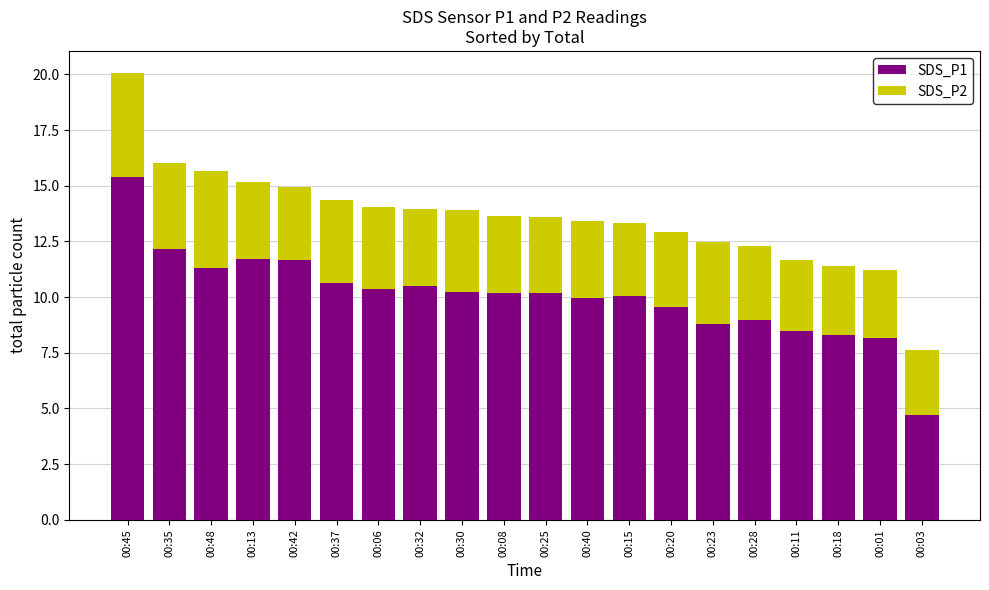

What is the difference between the second highest and minimum values in the SDS_P1 series?

7.4